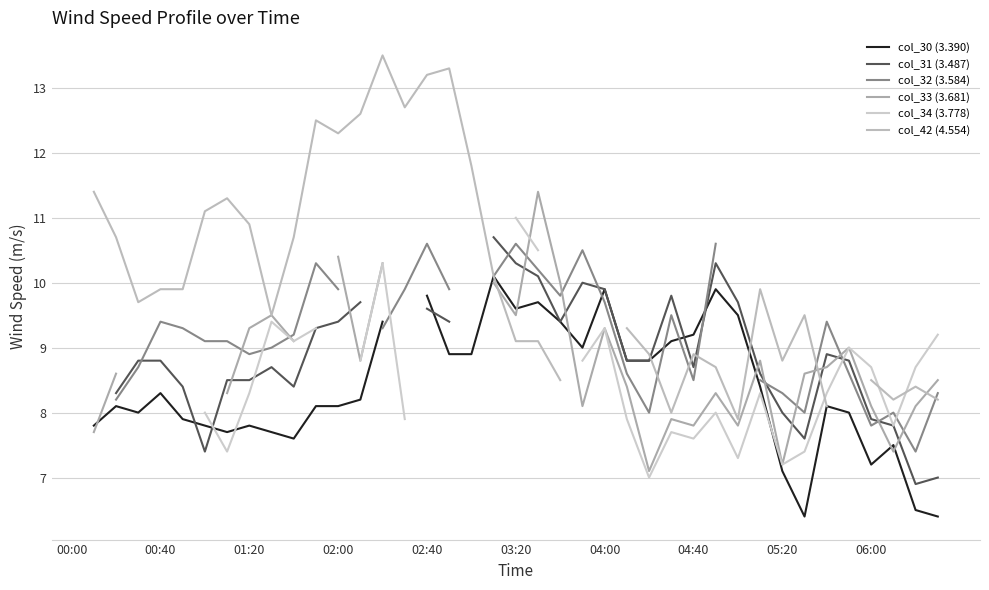

True or false: col_34 (3.778) has more than 0 interior local peaks.

True